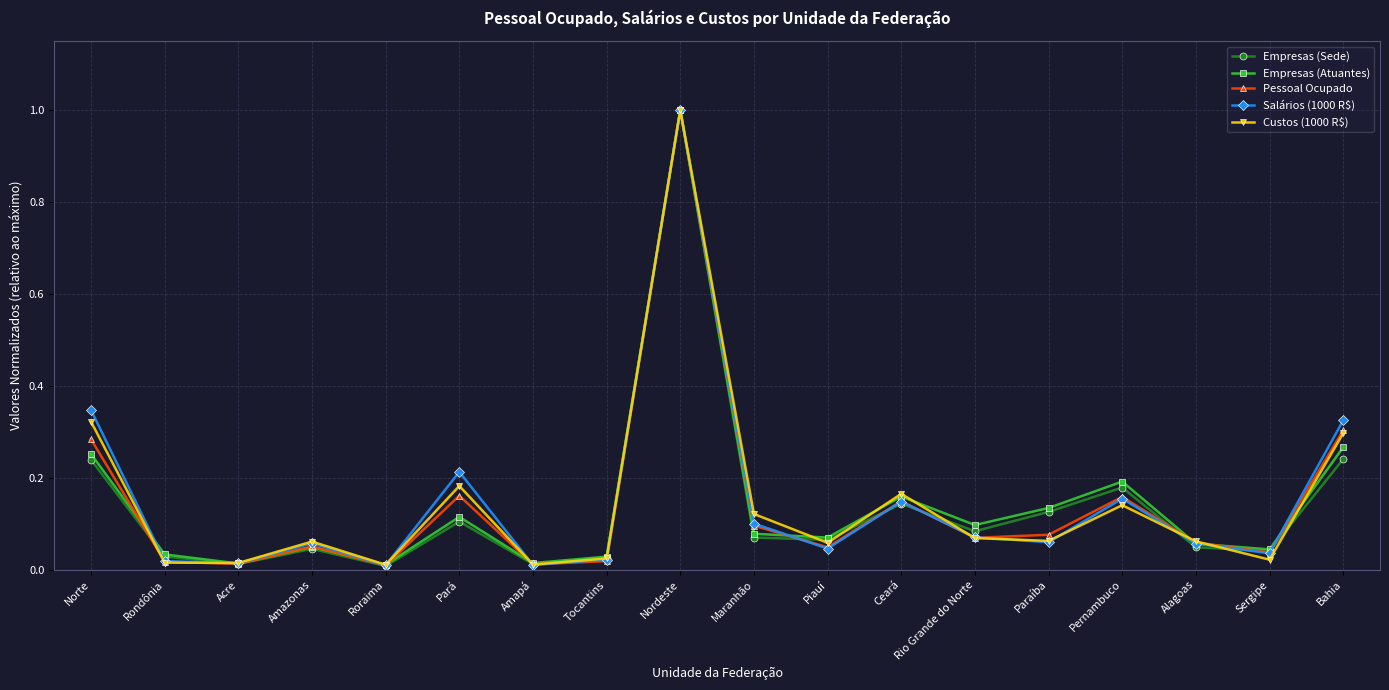

Which series changed the most between Paraíba and Bahia?

Salários (1000 R$)